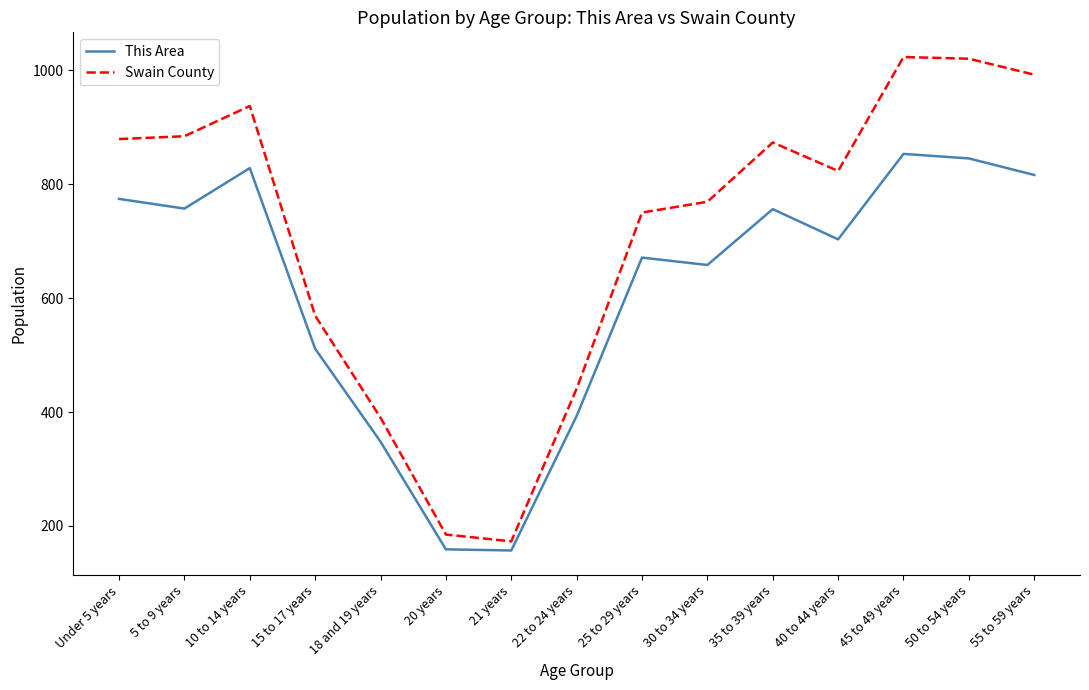

Which series changed the most between 20 years and 22 to 24 years?

Swain County